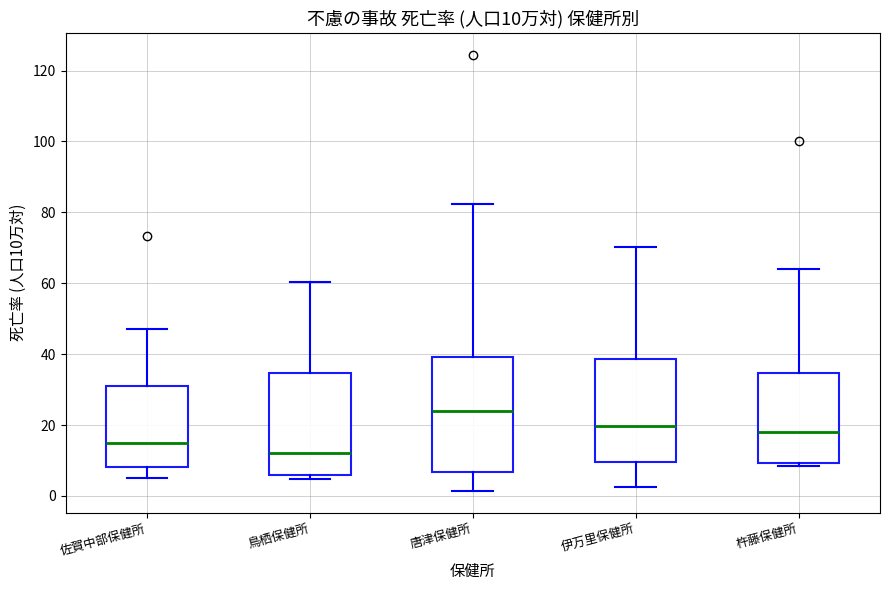

Comparing the boxes themselves (not the whiskers), which one is the tallest?

唐津保健所